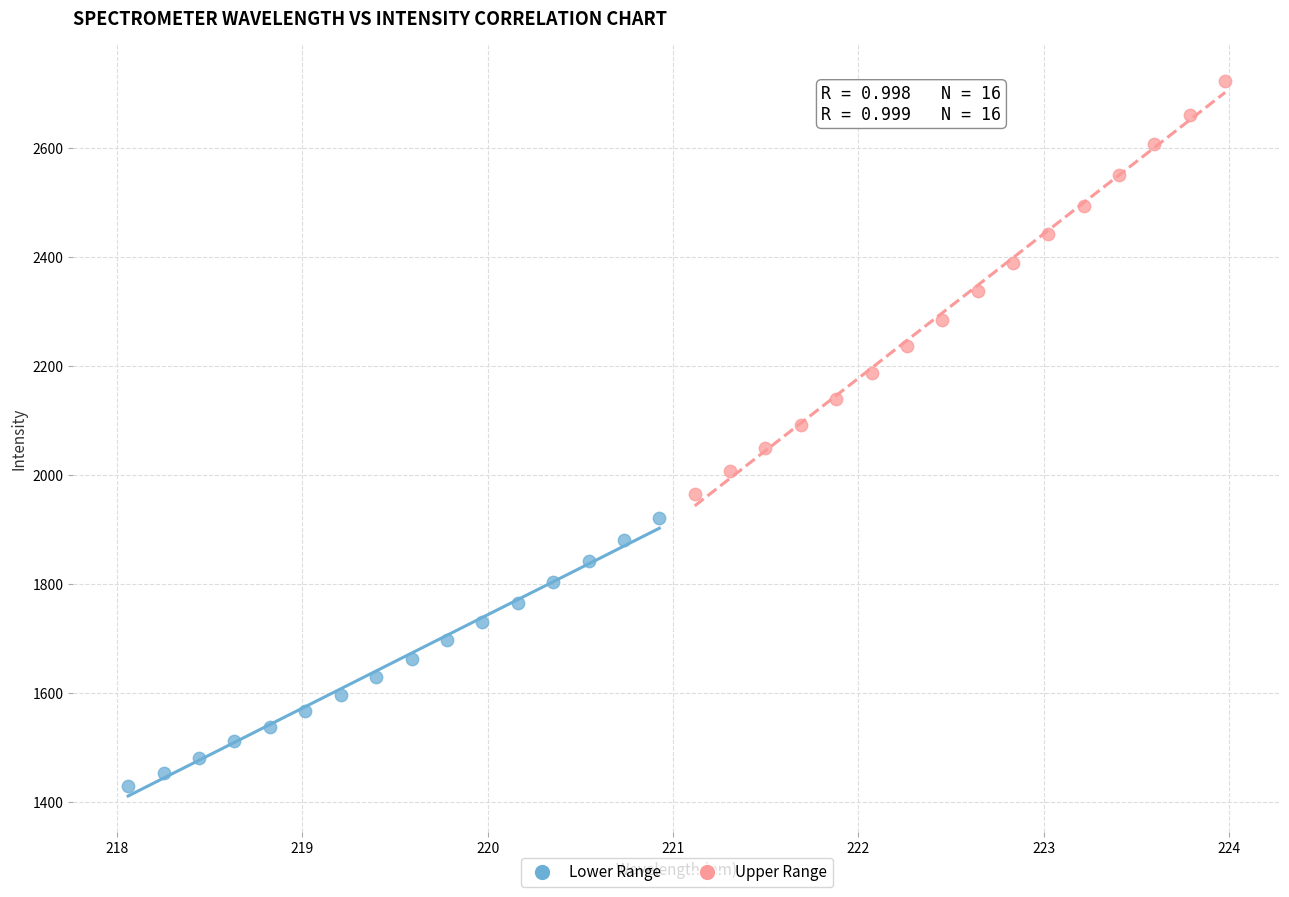

Which series reaches the maximum Y coordinate?

Upper Range